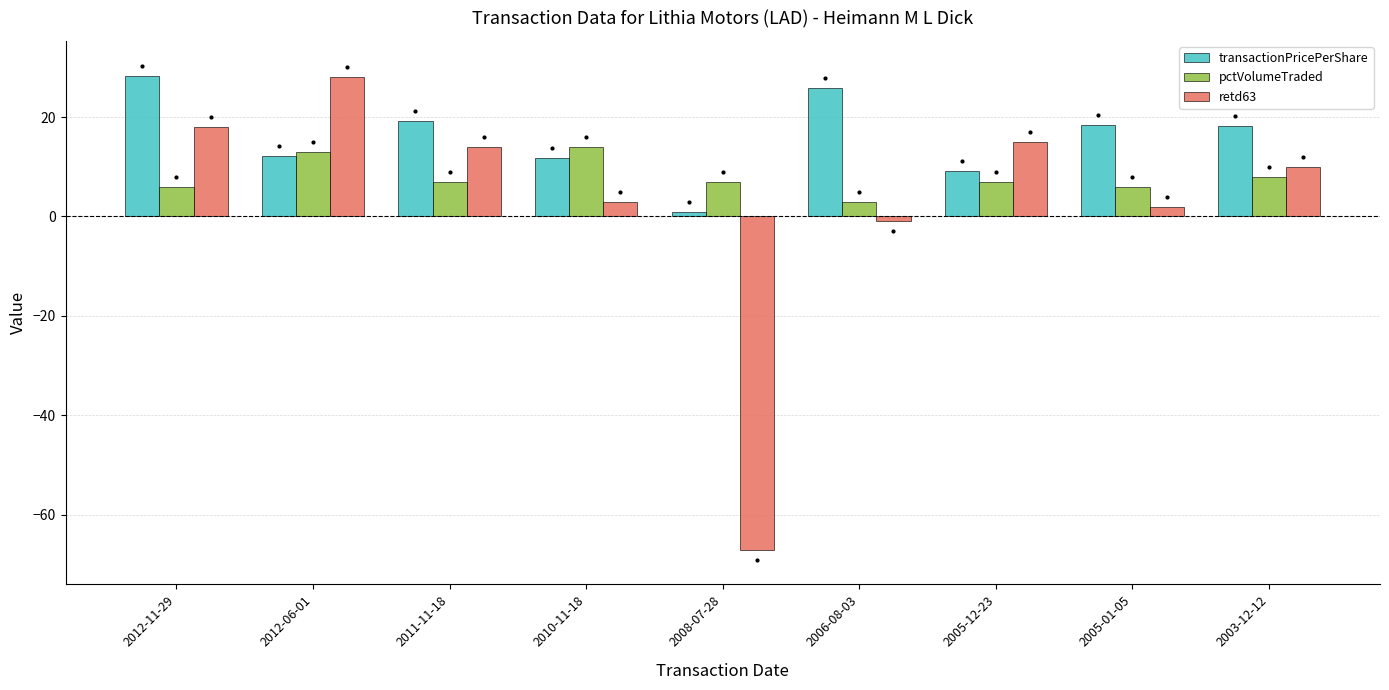

Which series has the largest range (max minus min)?

retd63